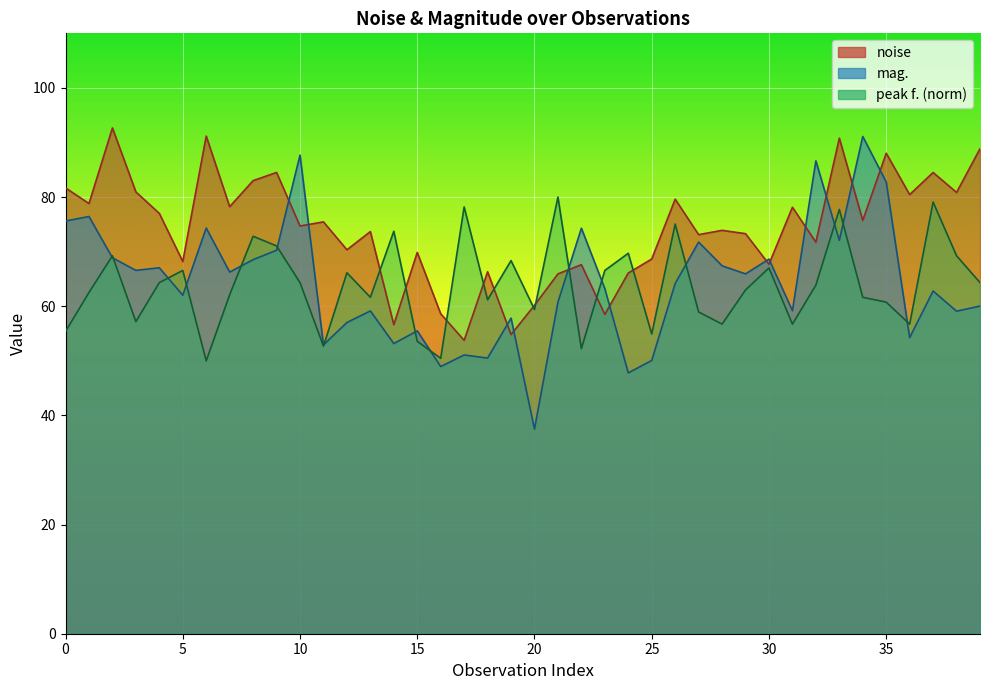

How many lines are shown in the chart?

3